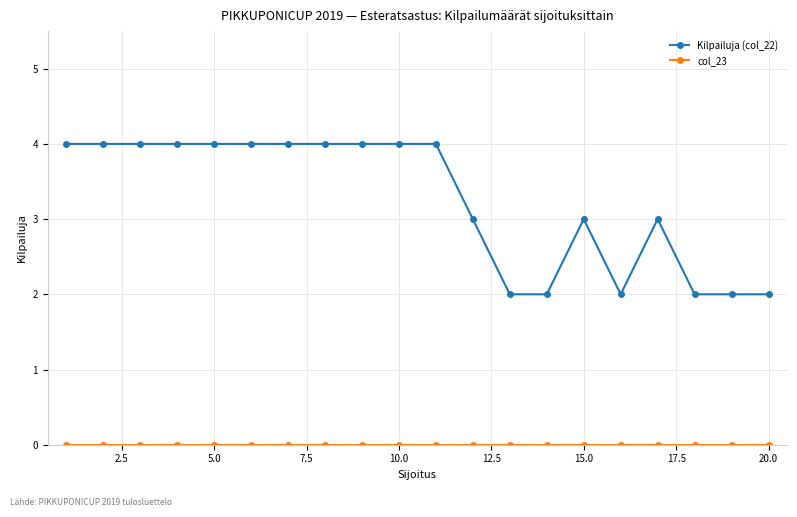

True or false: Kilpailuja (col_22) has more than 0 points higher than both neighbors.

True